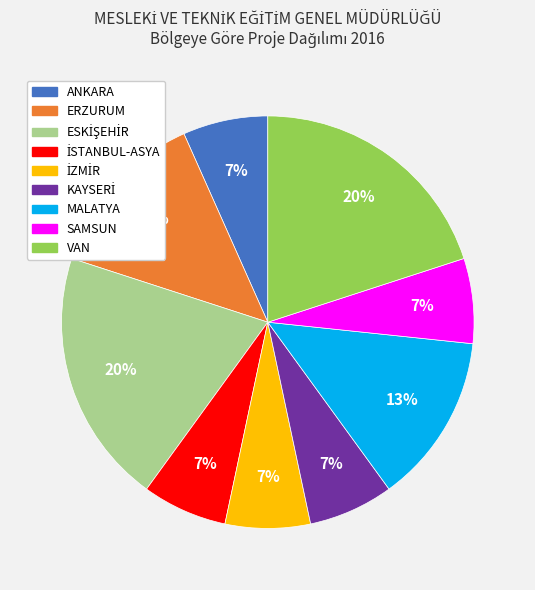

Combined, do ERZURUM and VAN account for over 50%?

No